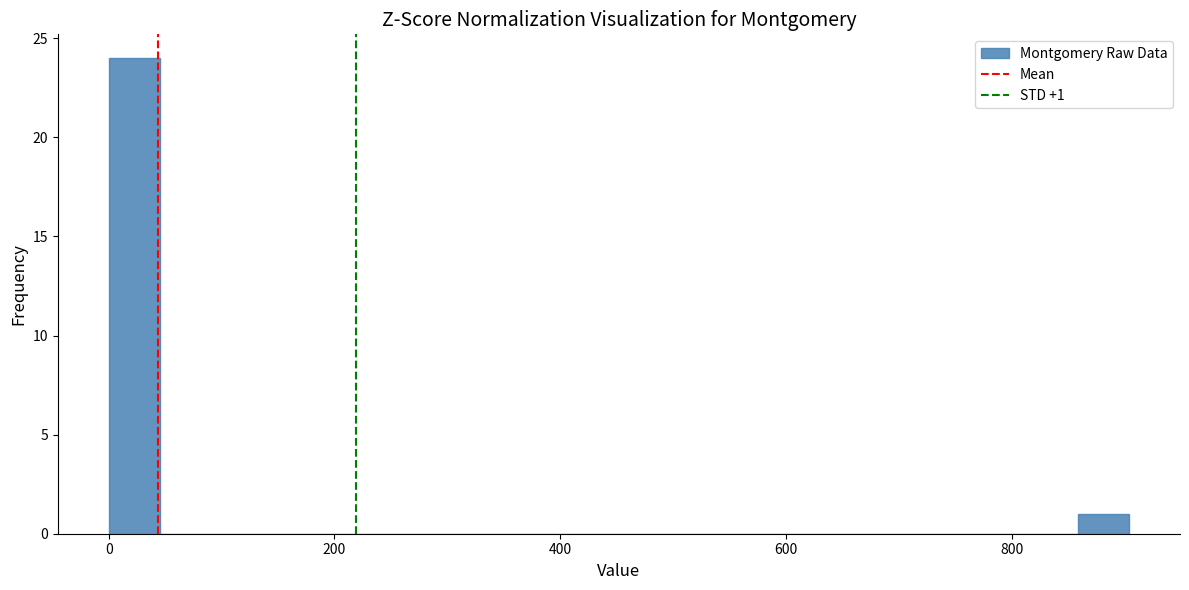

Around what value on the x-axis is the tallest bar? Give the approximate position of its centre, as read against the axis.

20